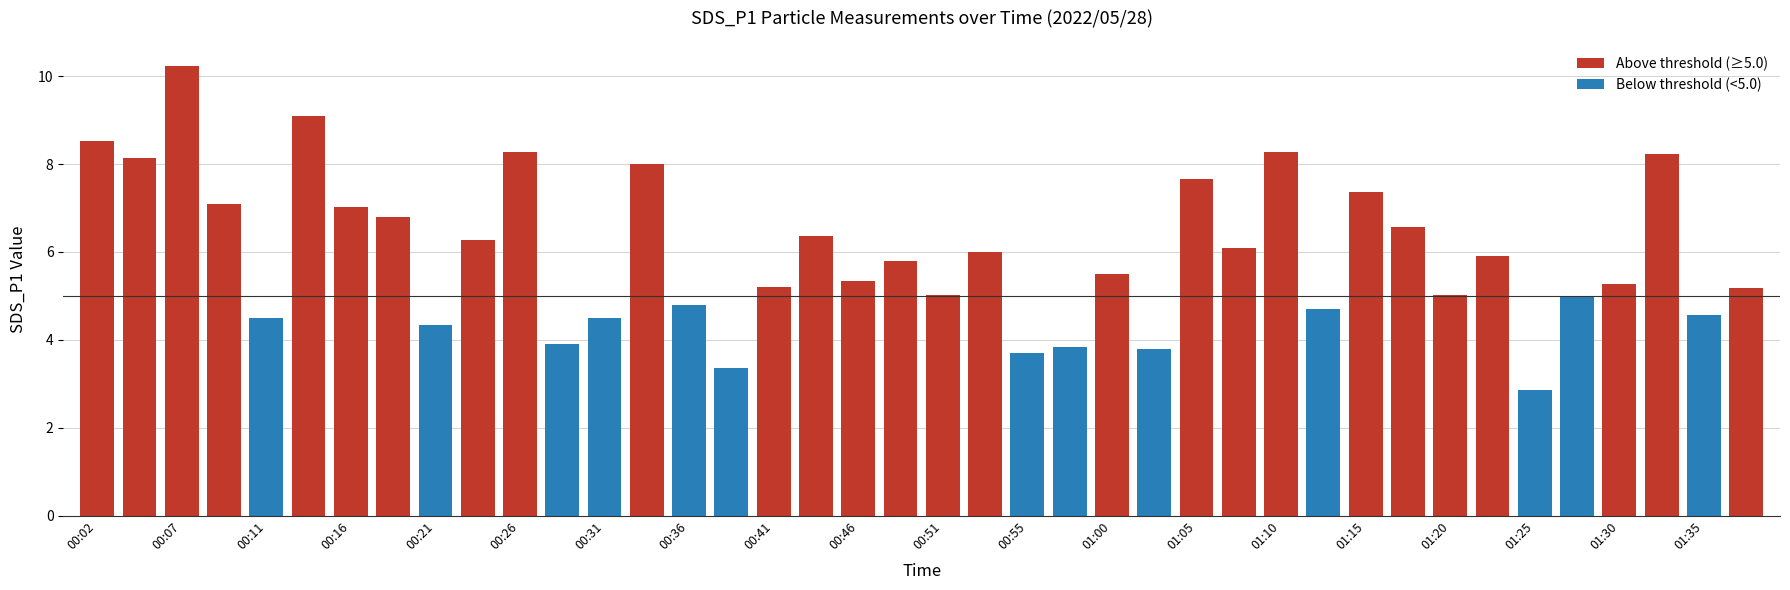

What is the sum of all values?

238.1